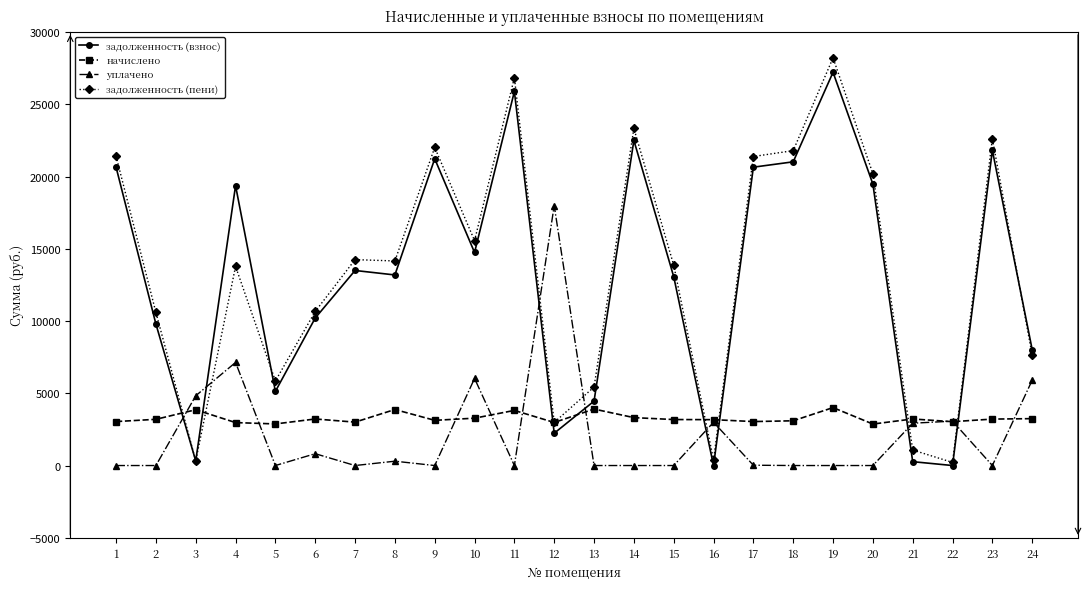

The задолженность (пени) series shows 7228.6 at 13. True or false?

False